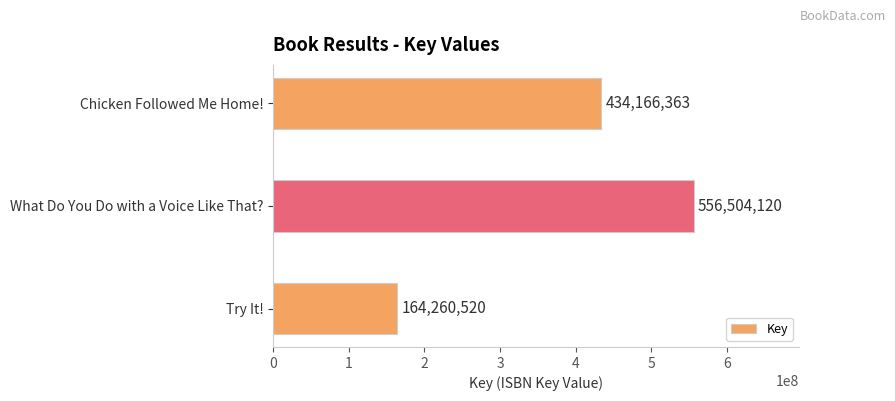

What is the sum of all values?

1154931003